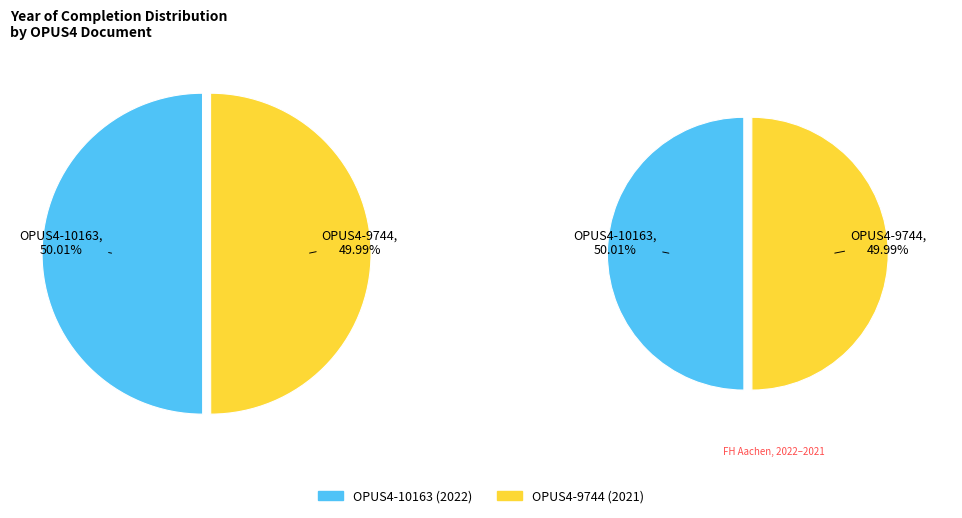

Approximately how many times larger is the value at OPUS4-9744 (2021) compared to OPUS4-10163 (2022)?

1.0